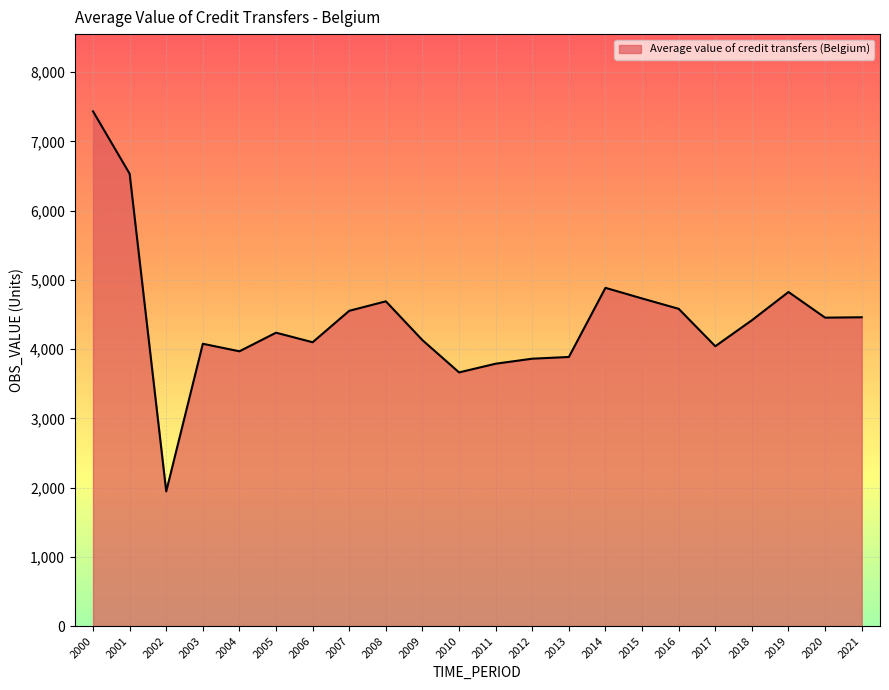

How many lines are shown in the chart?

1